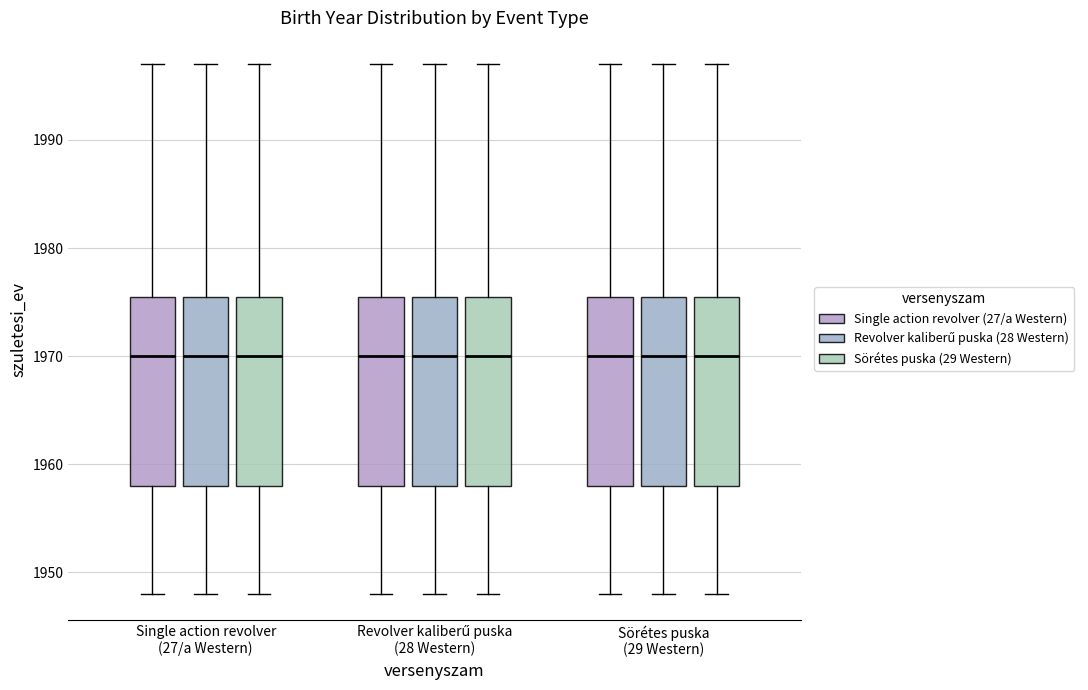

Reading left to right, read every box against the y-axis: the position of its median line, the range the box covers, and the ends of its whiskers. The values are not printed on the chart, so give them approximately, as read against the axis.

Single action revolver (27/a Western) (Single action revolver (27/a Western)): median 1970, box 1958 to 1976, whiskers 1948 to 1997
Single action revolver (27/a Western) (Revolver kaliberű puska (28 Western)): median 1970, box 1958 to 1976, whiskers 1948 to 1997
Single action revolver (27/a Western) (Sörétes puska (29 Western)): median 1970, box 1958 to 1976, whiskers 1948 to 1997
Revolver kaliberű puska (28 Western) (Single action revolver (27/a Western)): median 1970, box 1958 to 1976, whiskers 1948 to 1997
Revolver kaliberű puska (28 Western) (Revolver kaliberű puska (28 Western)): median 1970, box 1958 to 1976, whiskers 1948 to 1997
Revolver kaliberű puska (28 Western) (Sörétes puska (29 Western)): median 1970, box 1958 to 1976, whiskers 1948 to 1997
Sörétes puska (29 Western) (Single action revolver (27/a Western)): median 1970, box 1958 to 1976, whiskers 1948 to 1997
Sörétes puska (29 Western) (Revolver kaliberű puska (28 Western)): median 1970, box 1958 to 1976, whiskers 1948 to 1997
Sörétes puska (29 Western) (Sörétes puska (29 Western)): median 1970, box 1958 to 1976, whiskers 1948 to 1997